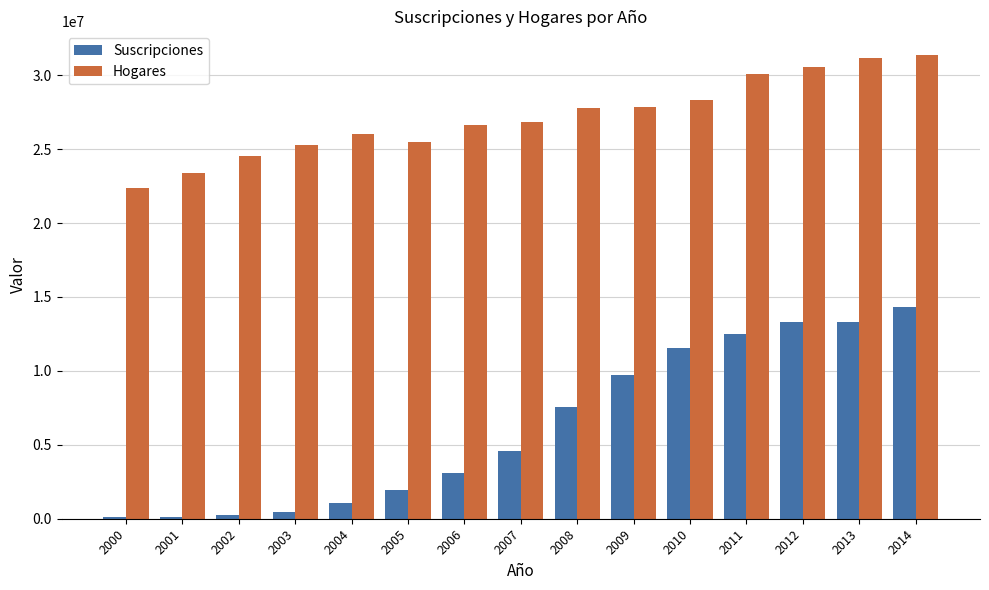

Which series changed the most between 2003 and 2008?

Suscripciones